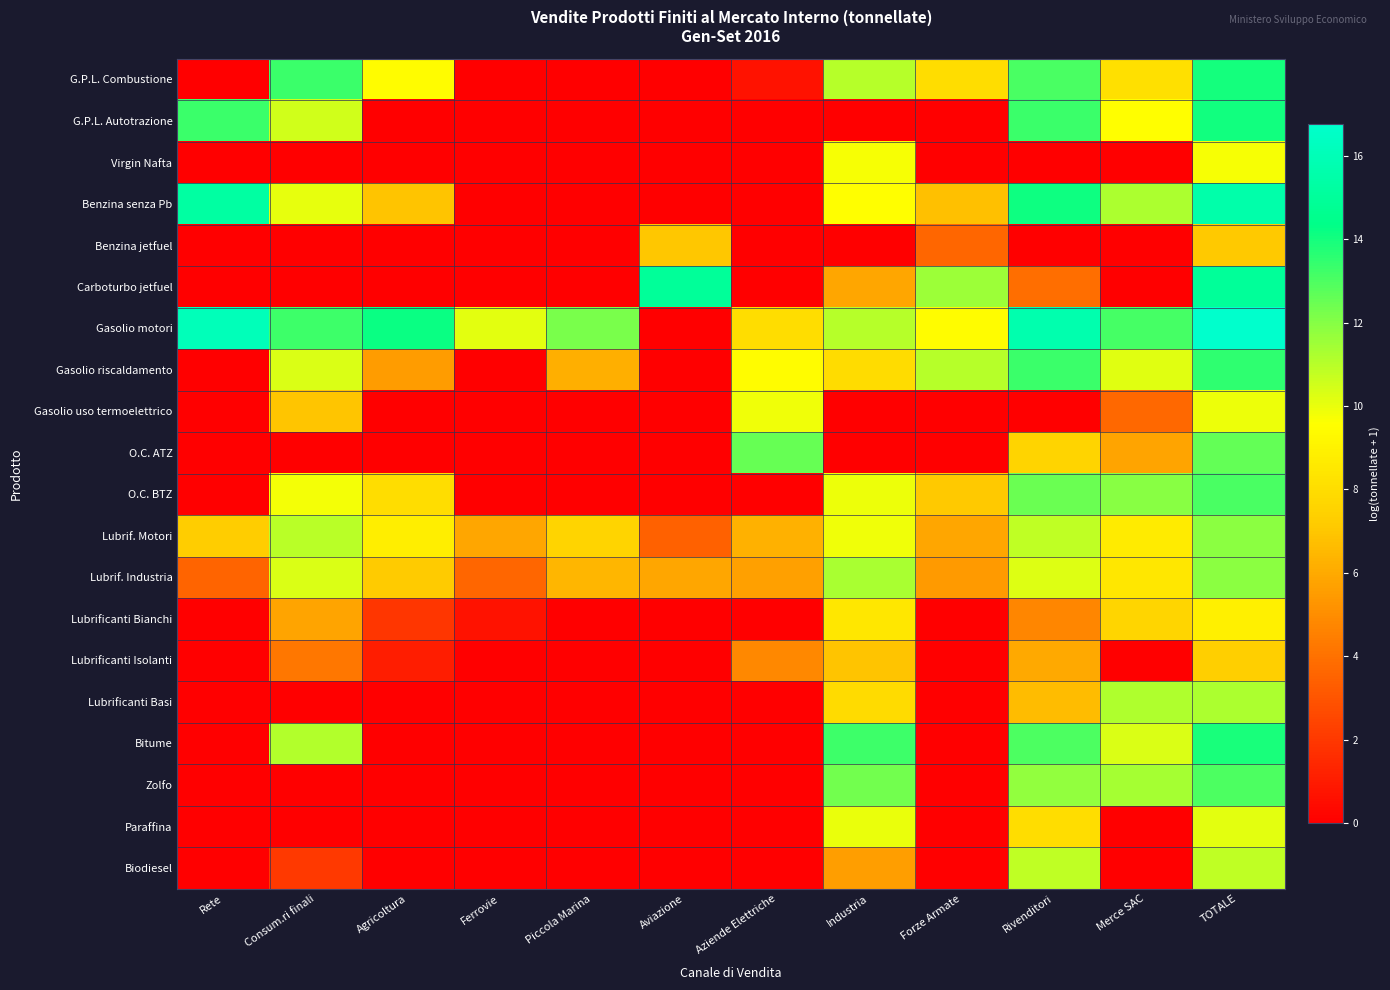

Reading left to right, list all the values displayed in this chart.

G.P.L. Combustione: Rete=0.0	Consum.ri finali=13.3	Agricoltura=9.4	Ferrovie=0.0	Piccola Marina=0.0	Aviazione=0.0	Aziende Elettriche=0.7	Industria=11.0	Forze Armate=8.0	Rivenditori=13.1	Merce SAC=8.2	TOTALE=14.0
G.P.L. Autotrazione: Rete=13.3	Consum.ri finali=10.5	Agricoltura=0.0	Ferrovie=0.0	Piccola Marina=0.0	Aviazione=0.0	Aziende Elettriche=0.0	Industria=0.0	Forze Armate=0.0	Rivenditori=13.3	Merce SAC=9.6	TOTALE=14.0
Virgin Nafta: Rete=0.0	Consum.ri finali=0.0	Agricoltura=0.0	Ferrovie=0.0	Piccola Marina=0.0	Aviazione=0.0	Aziende Elettriche=0.0	Industria=9.7	Forze Armate=0.0	Rivenditori=0.0	Merce SAC=0.0	TOTALE=9.7
Benzina senza Pb: Rete=15.3	Consum.ri finali=10.1	Agricoltura=6.9	Ferrovie=0.0	Piccola Marina=0.0	Aviazione=0.0	Aziende Elettriche=0.0	Industria=9.5	Forze Armate=6.7	Rivenditori=14.1	Merce SAC=11.2	TOTALE=15.6
Benzina jetfuel: Rete=0.0	Consum.ri finali=0.0	Agricoltura=0.0	Ferrovie=0.0	Piccola Marina=0.0	Aviazione=7.1	Aziende Elettriche=0.0	Industria=0.0	Forze Armate=3.7	Rivenditori=0.0	Merce SAC=0.0	TOTALE=7.1
Carboturbo jetfuel: Rete=0.0	Consum.ri finali=0.0	Agricoltura=0.0	Ferrovie=0.0	Piccola Marina=0.0	Aviazione=14.9	Aziende Elettriche=0.0	Industria=5.9	Forze Armate=11.6	Rivenditori=3.9	Merce SAC=0.0	TOTALE=15.0
Gasolio motori: Rete=16.1	Consum.ri finali=13.3	Agricoltura=14.2	Ferrovie=10.1	Piccola Marina=12.2	Aviazione=0.0	Aziende Elettriche=8.0	Industria=11.0	Forze Armate=9.4	Rivenditori=15.7	Merce SAC=13.1	TOTALE=16.8
Gasolio riscaldamento: Rete=0.0	Consum.ri finali=10.3	Agricoltura=5.5	Ferrovie=0.0	Piccola Marina=6.2	Aviazione=0.0	Aziende Elettriche=9.4	Industria=7.9	Forze Armate=11.0	Rivenditori=13.3	Merce SAC=10.2	TOTALE=13.5
Gasolio uso termoelettrico: Rete=0.0	Consum.ri finali=7.0	Agricoltura=0.0	Ferrovie=0.0	Piccola Marina=0.0	Aviazione=0.0	Aziende Elettriche=9.9	Industria=0.0	Forze Armate=0.0	Rivenditori=0.0	Merce SAC=3.7	TOTALE=9.9
O.C. ATZ: Rete=0.0	Consum.ri finali=0.0	Agricoltura=0.0	Ferrovie=0.0	Piccola Marina=0.0	Aviazione=0.0	Aziende Elettriche=12.6	Industria=0.0	Forze Armate=0.0	Rivenditori=7.6	Merce SAC=5.8	TOTALE=12.6
O.C. BTZ: Rete=0.0	Consum.ri finali=9.8	Agricoltura=8.0	Ferrovie=0.0	Piccola Marina=0.0	Aviazione=0.0	Aziende Elettriche=0.0	Industria=9.9	Forze Armate=7.1	Rivenditori=12.5	Merce SAC=12.0	TOTALE=13.0
Lubrif. Motori: Rete=7.2	Consum.ri finali=11.0	Agricoltura=8.8	Ferrovie=5.8	Piccola Marina=7.6	Aviazione=3.5	Aziende Elettriche=6.3	Industria=9.9	Forze Armate=5.8	Rivenditori=10.9	Merce SAC=8.7	TOTALE=11.9
Lubrif. Industria: Rete=3.6	Consum.ri finali=10.3	Agricoltura=7.2	Ferrovie=3.6	Piccola Marina=6.5	Aviazione=5.8	Aziende Elettriche=5.6	Industria=11.3	Forze Armate=5.4	Rivenditori=10.3	Merce SAC=8.5	TOTALE=11.9
Lubrificanti Bianchi: Rete=0.0	Consum.ri finali=5.8	Agricoltura=1.9	Ferrovie=0.7	Piccola Marina=0.0	Aviazione=0.0	Aziende Elettriche=0.0	Industria=8.5	Forze Armate=0.0	Rivenditori=4.8	Merce SAC=7.6	TOTALE=8.9
Lubrificanti Isolanti: Rete=0.0	Consum.ri finali=4.2	Agricoltura=1.1	Ferrovie=0.0	Piccola Marina=0.0	Aviazione=0.0	Aziende Elettriche=4.8	Industria=6.9	Forze Armate=0.0	Rivenditori=6.0	Merce SAC=0.0	TOTALE=7.4
Lubrificanti Basi: Rete=0.0	Consum.ri finali=0.0	Agricoltura=0.0	Ferrovie=0.0	Piccola Marina=0.0	Aviazione=0.0	Aziende Elettriche=0.0	Industria=7.9	Forze Armate=0.0	Rivenditori=6.6	Merce SAC=11.2	TOTALE=11.2
Bitume: Rete=0.0	Consum.ri finali=11.1	Agricoltura=0.0	Ferrovie=0.0	Piccola Marina=0.0	Aviazione=0.0	Aziende Elettriche=0.0	Industria=13.2	Forze Armate=0.0	Rivenditori=13.0	Merce SAC=10.3	TOTALE=13.9
Zolfo: Rete=0.0	Consum.ri finali=0.0	Agricoltura=0.0	Ferrovie=0.0	Piccola Marina=0.0	Aviazione=0.0	Aziende Elettriche=0.0	Industria=12.3	Forze Armate=0.0	Rivenditori=11.7	Merce SAC=11.3	TOTALE=13.0
Paraffina: Rete=0.0	Consum.ri finali=0.0	Agricoltura=0.0	Ferrovie=0.0	Piccola Marina=0.0	Aviazione=0.0	Aziende Elettriche=0.0	Industria=10.0	Forze Armate=0.0	Rivenditori=8.0	Merce SAC=0.0	TOTALE=10.1
Biodiesel: Rete=0.0	Consum.ri finali=2.1	Agricoltura=0.0	Ferrovie=0.0	Piccola Marina=0.0	Aviazione=0.0	Aziende Elettriche=0.0	Industria=5.6	Forze Armate=0.0	Rivenditori=10.9	Merce SAC=0.0	TOTALE=10.9